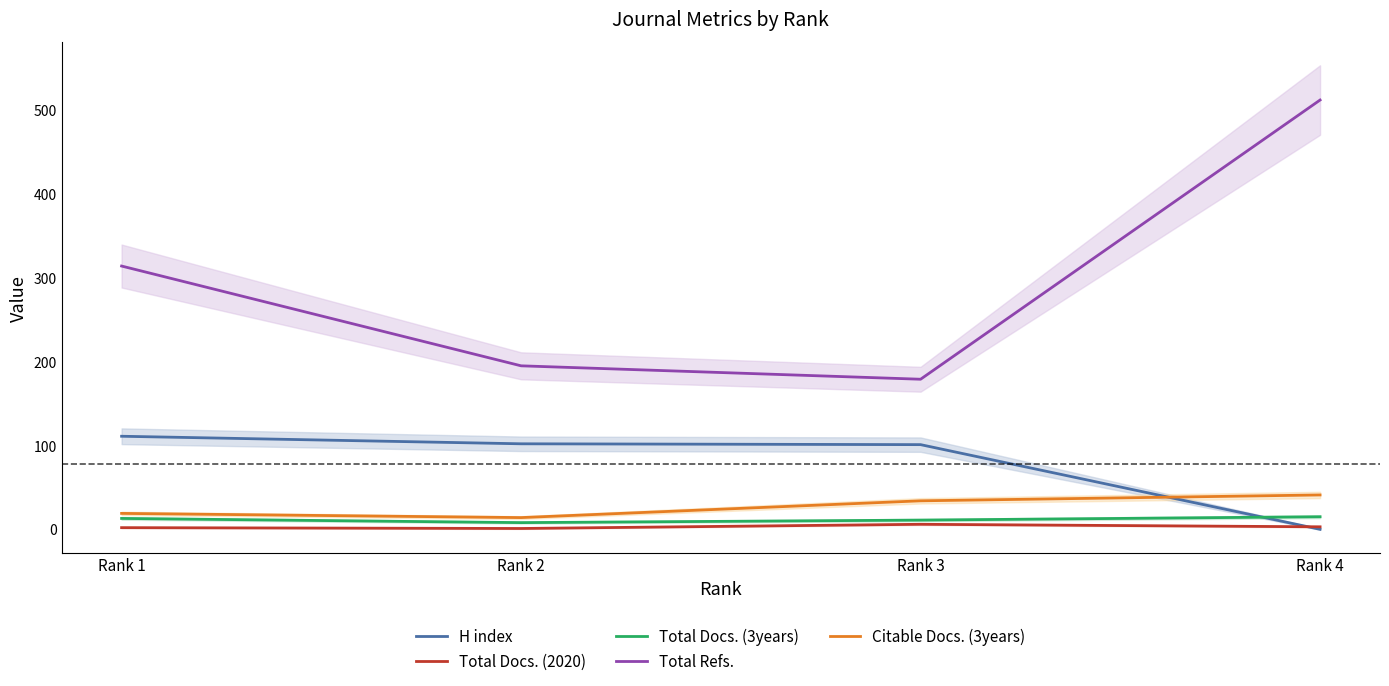

Is it true that Total Refs. equals 126 at Rank 2?

False